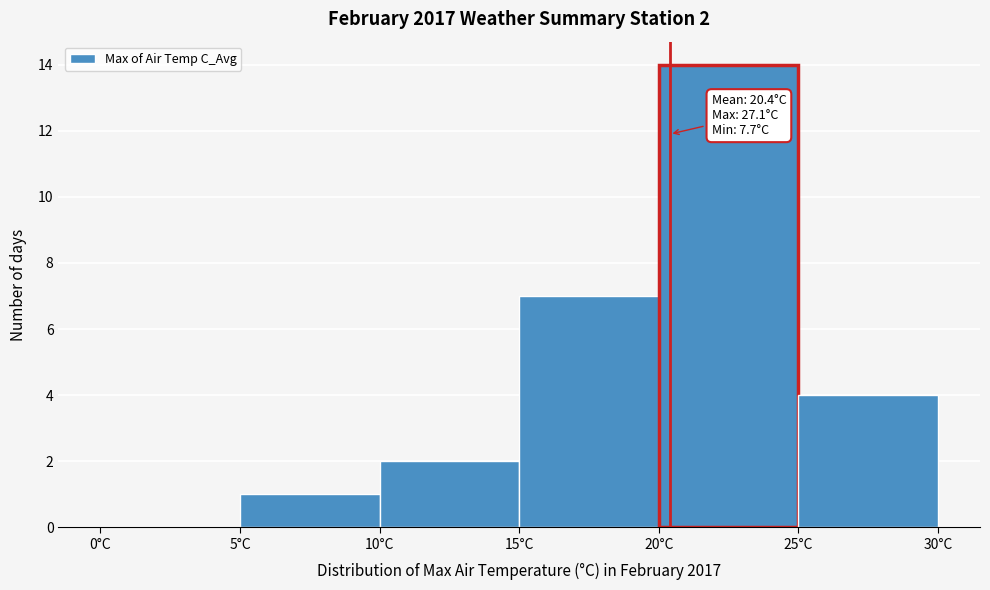

Which range on the x-axis has the tallest bar?

20 to 25